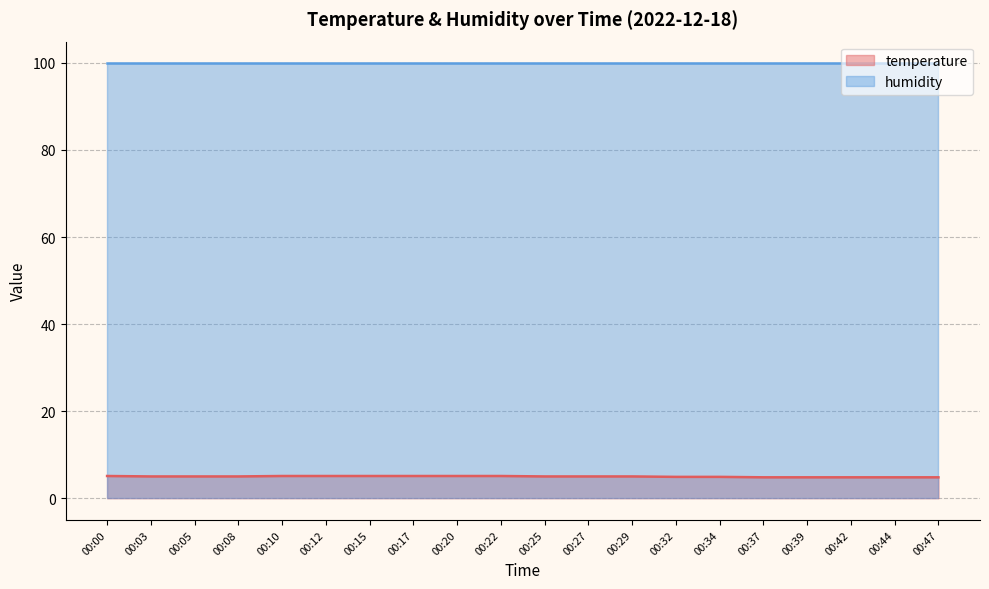

What is the smallest value displayed?

4.8